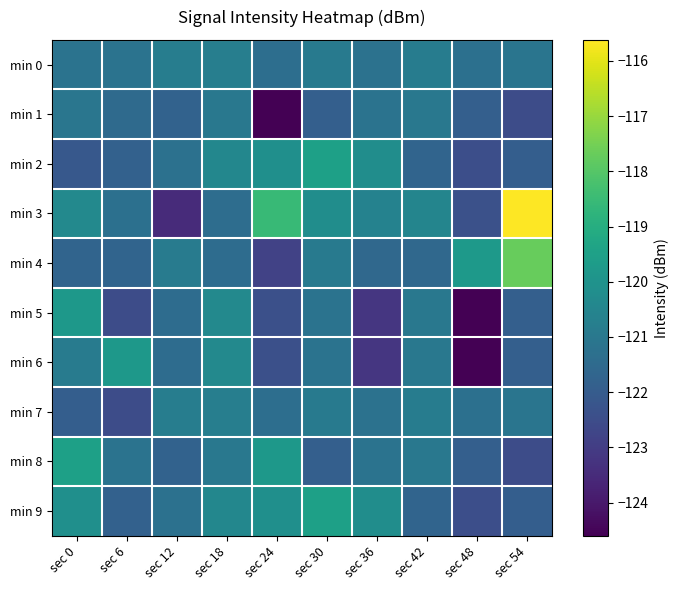

At which category is the sum across all series the highest?

sec 18